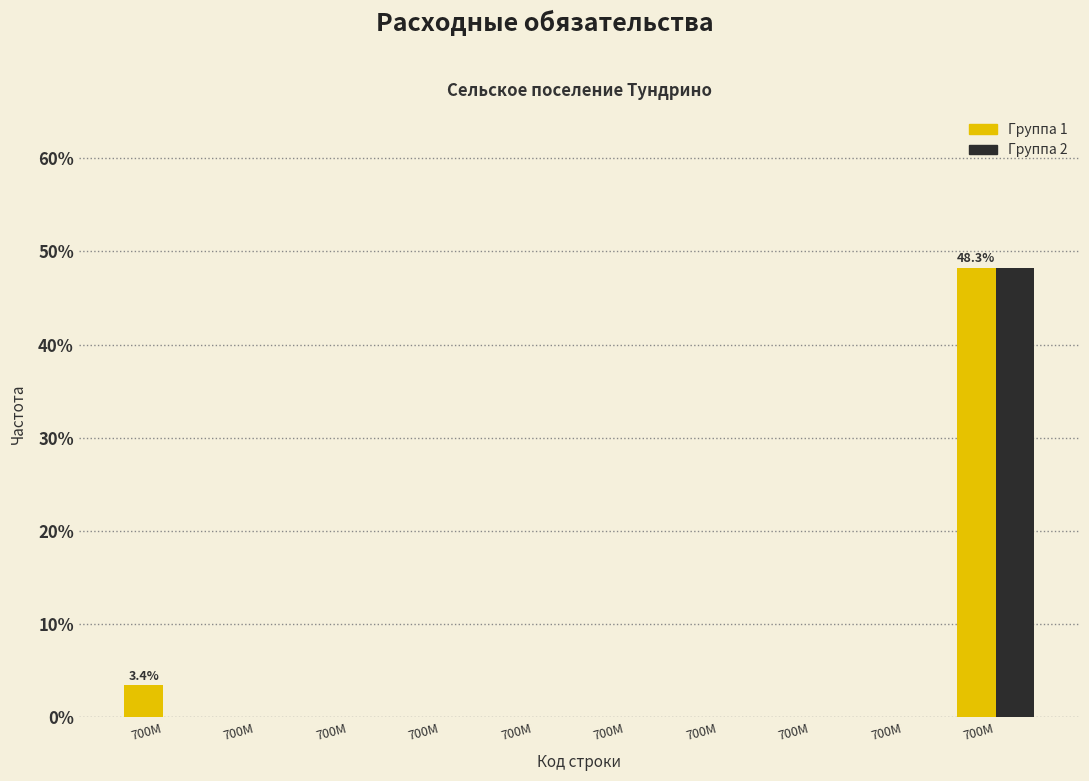

How many groups of bars are there?

10